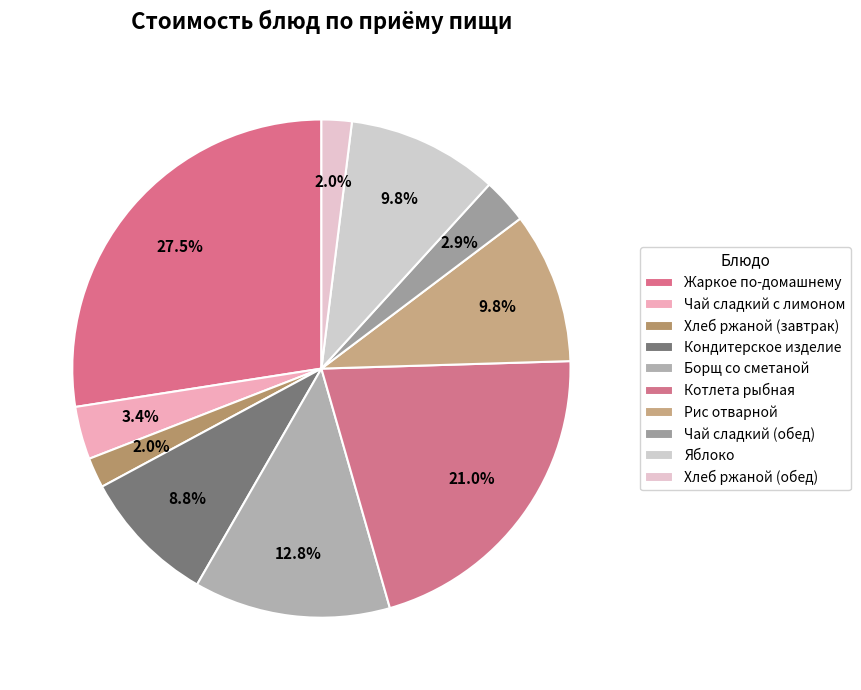

How many segments does this pie chart have?

10